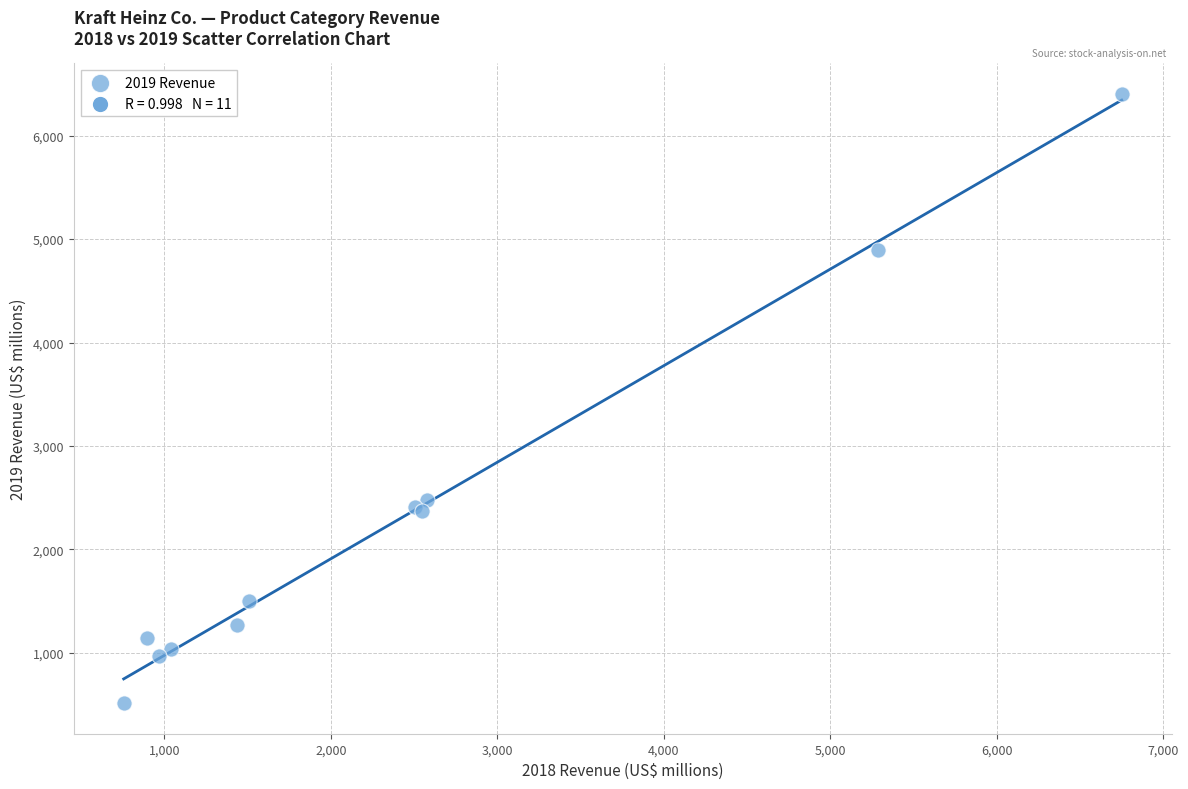

What Y value in the scatter plot is closest to 3459?

2475